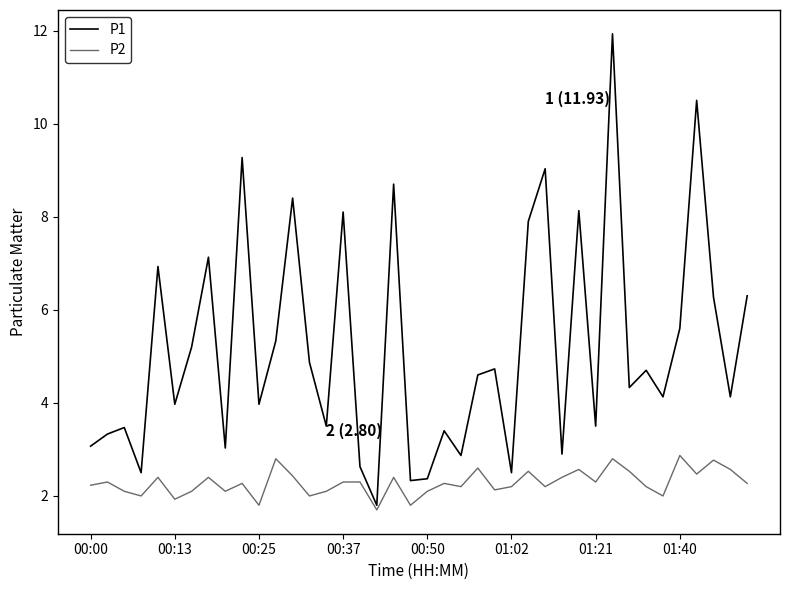

What is the highest value of the P1 series?

11.9